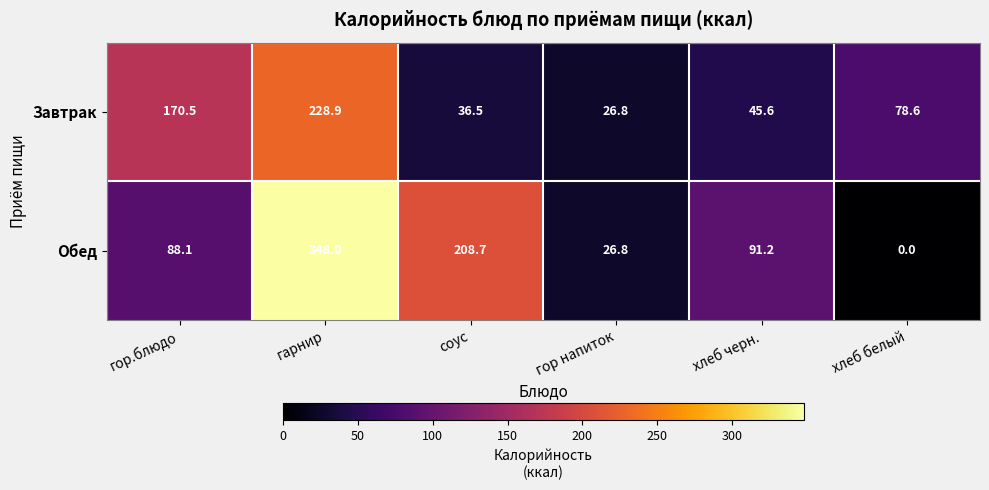

The Завтрак series shows 26.8 at гор напиток. True or false?

True